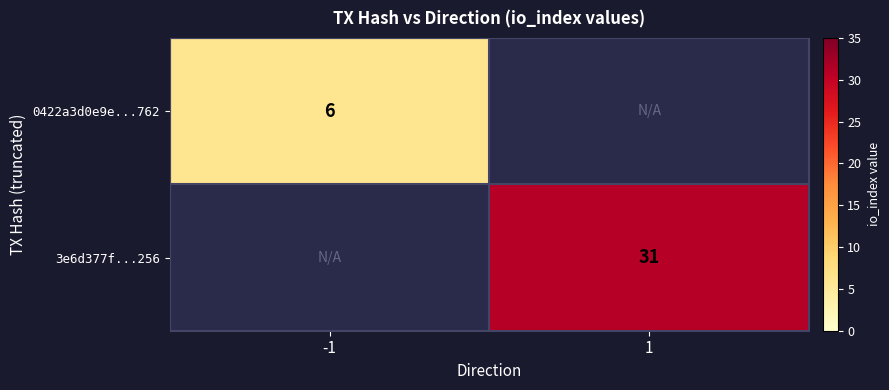

Is the value of 3e6d377f...256 at 1 greater than the value of 0422a3d0e9e...762 at -1?

Yes